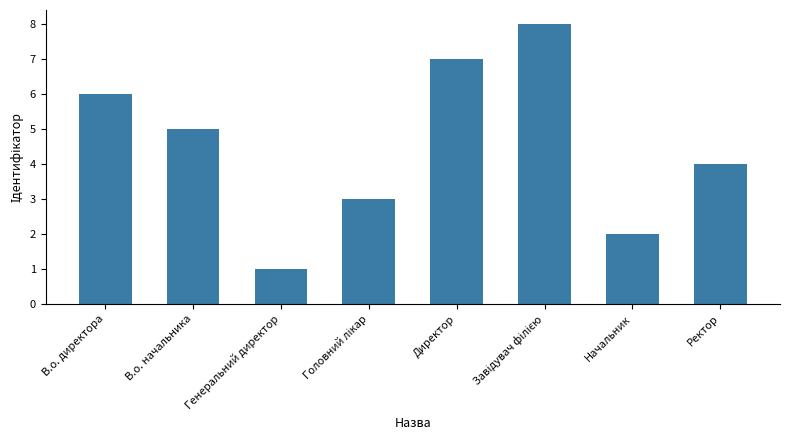

What is the maximum value shown in the chart?

8